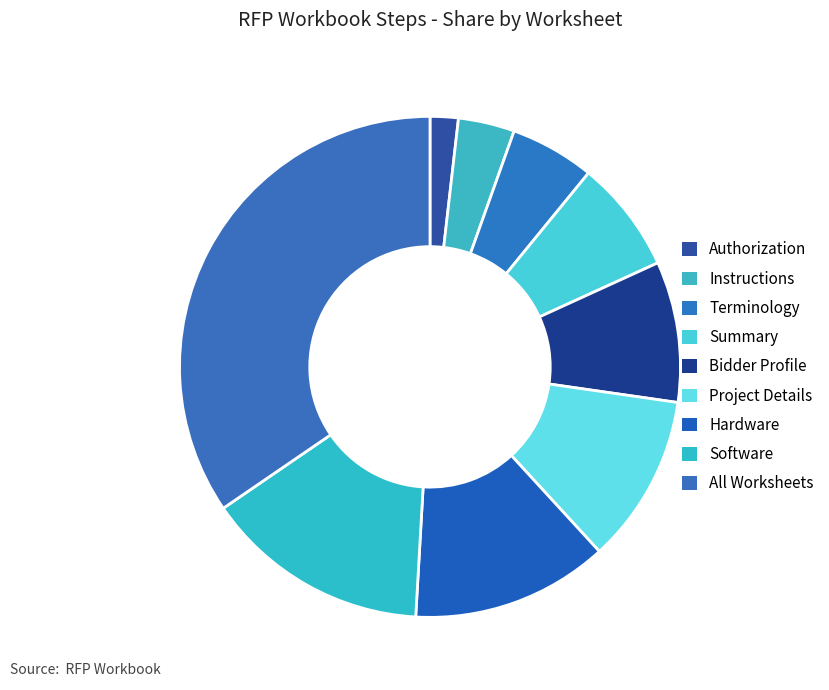

Does Instructions account for over 50% of the chart?

No